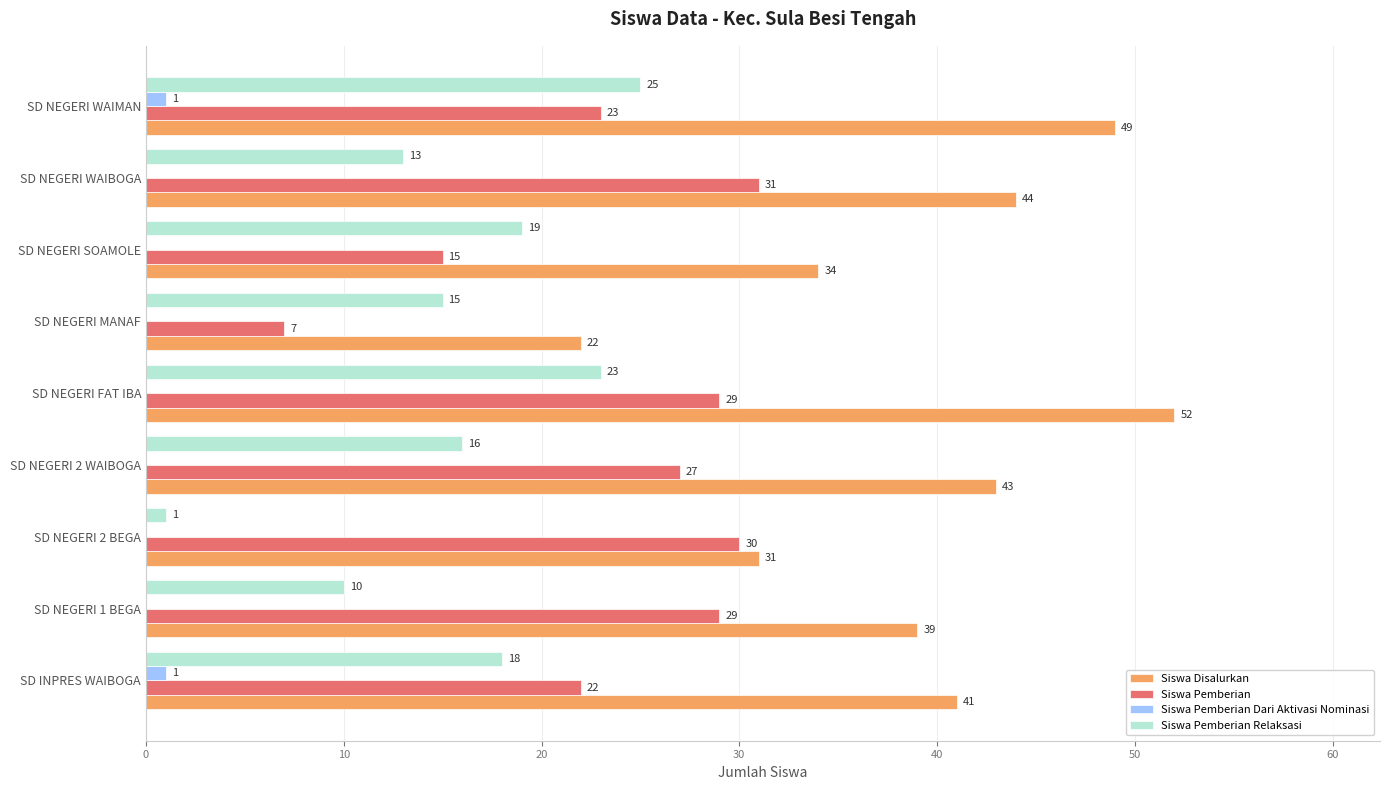

Between SD NEGERI 1 BEGA and SD NEGERI WAIMAN, which series saw the biggest shift?

Siswa Pemberian Relaksasi